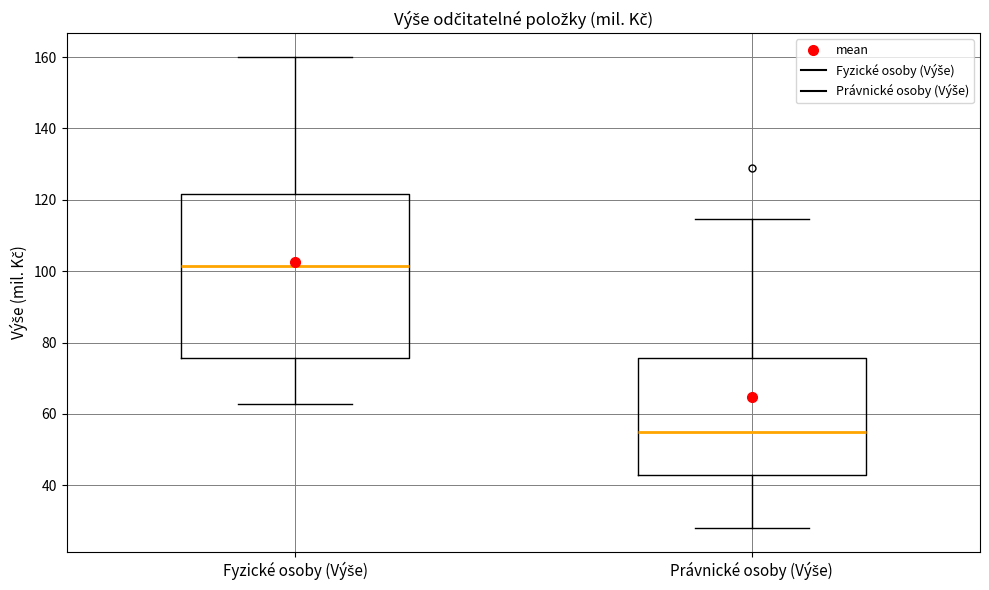

Which box is the tallest, from its lower edge to its upper edge?

Fyzické osoby (Výše)